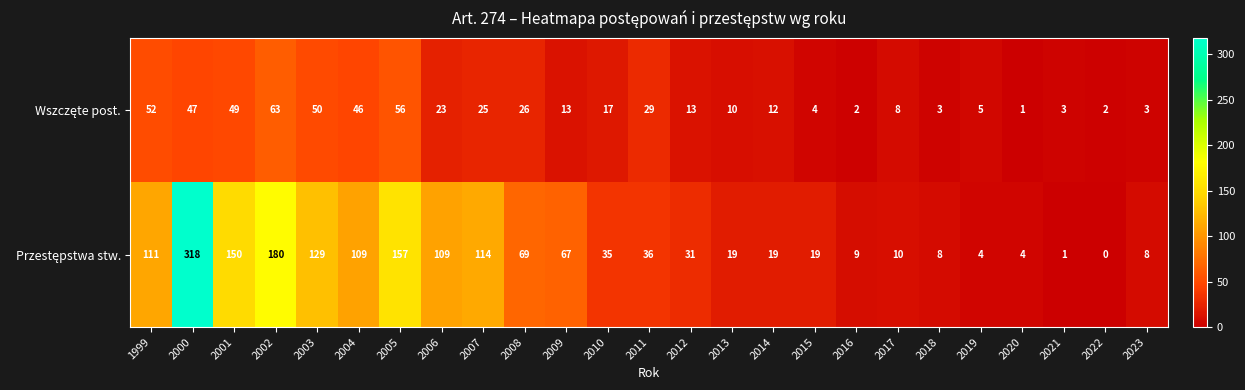

What is the difference between the highest and lowest values at 2002?

117